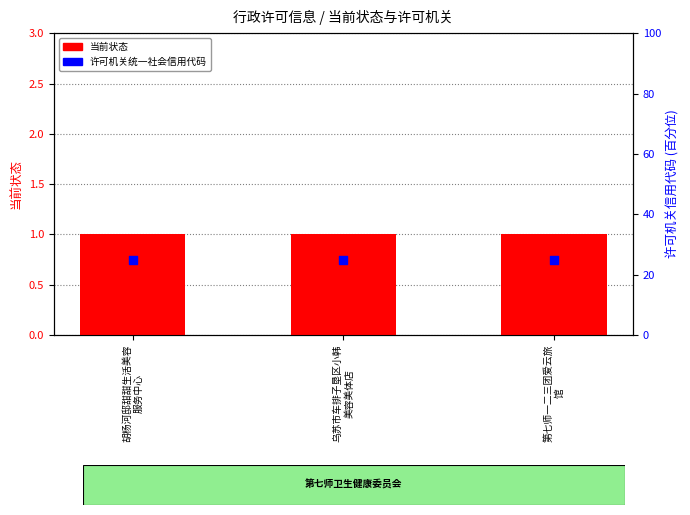

What is the total value across all series at 乌苏市车排子垦区小韩
美容美体店?

26